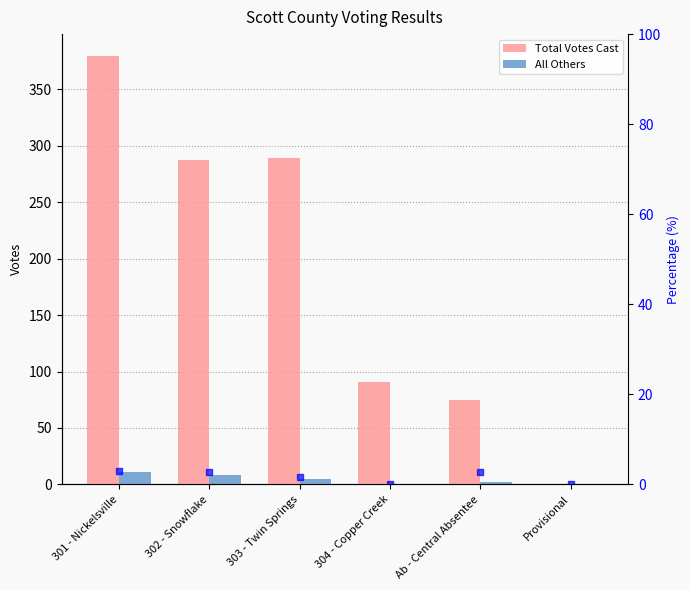

What is the difference between the highest and lowest values at Ab - Central Absentee?

73.0